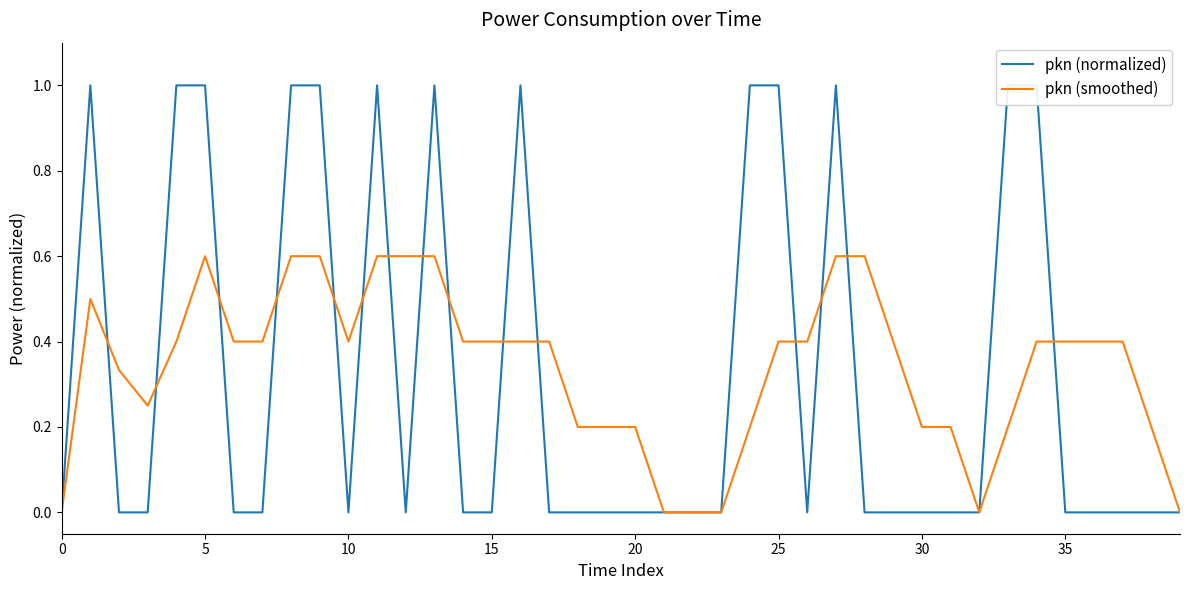

Rank the series at 0 from highest to lowest value.

pkn (normalized), pkn (smoothed)